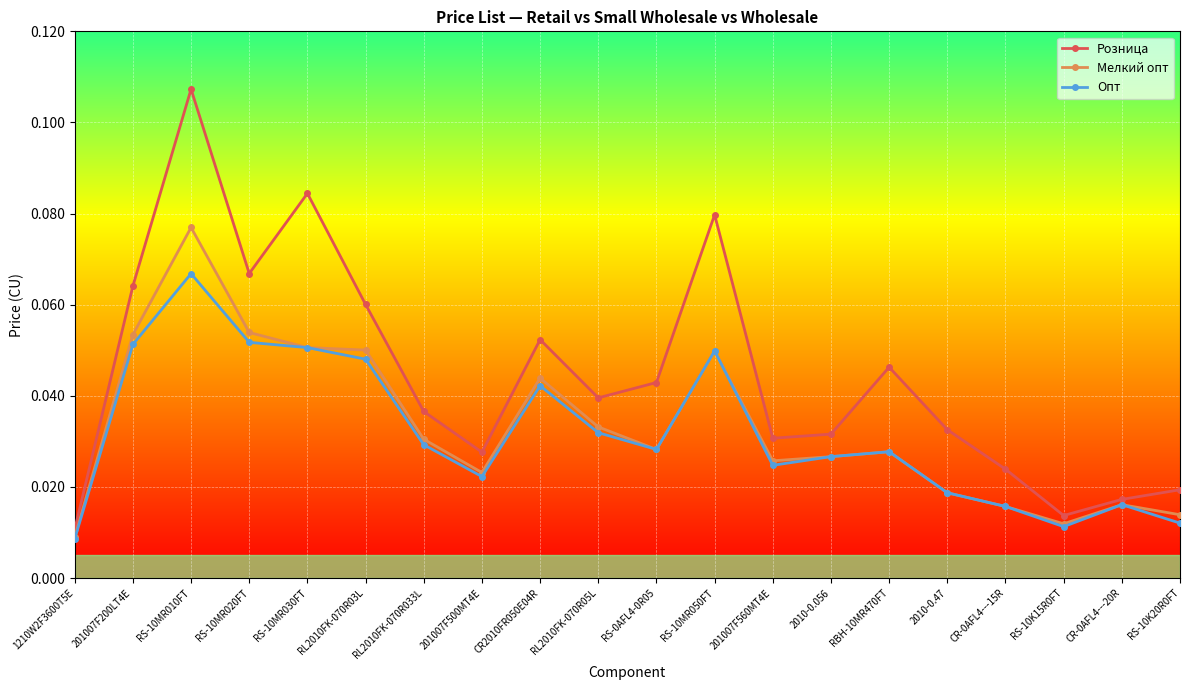

At which category is the sum across all series the highest?

RS-10MR010FT